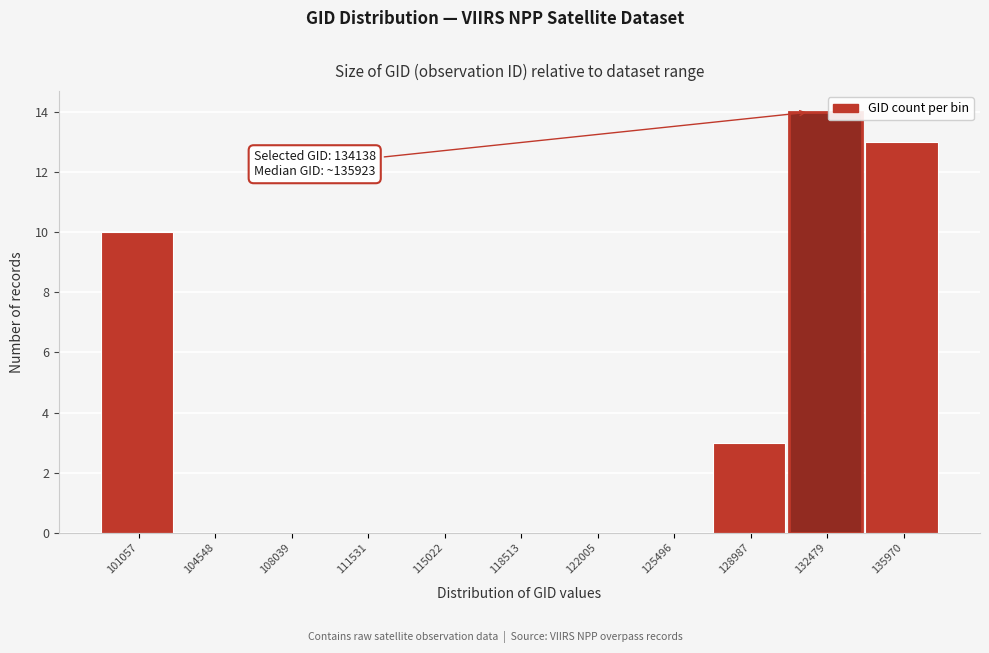

Reading left to right, extract all data points from this chart.

101057=10	104548=0	108039=0	111531=0	115022=0	118513=0	122005=0	125496=0	128987=3	132479=14	135970=13